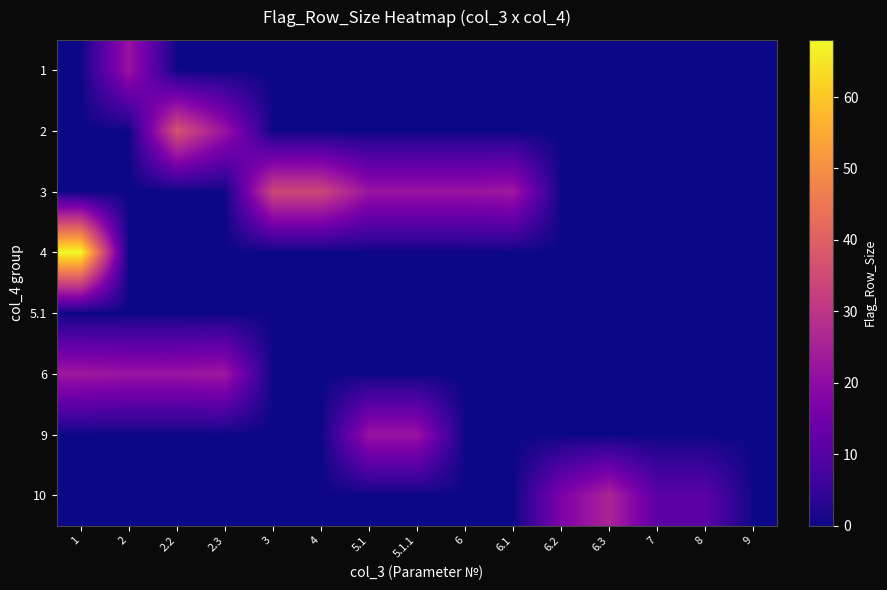

Count the number of data series in this chart.

8